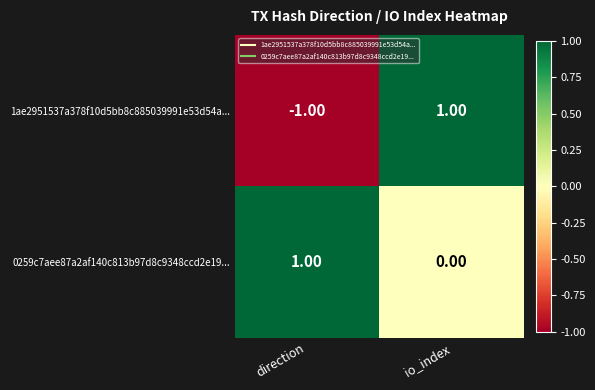

Where is 0259c7aee87a2af140c813b97d8c9348ccd2e19... nearest to the value 0?

io_index